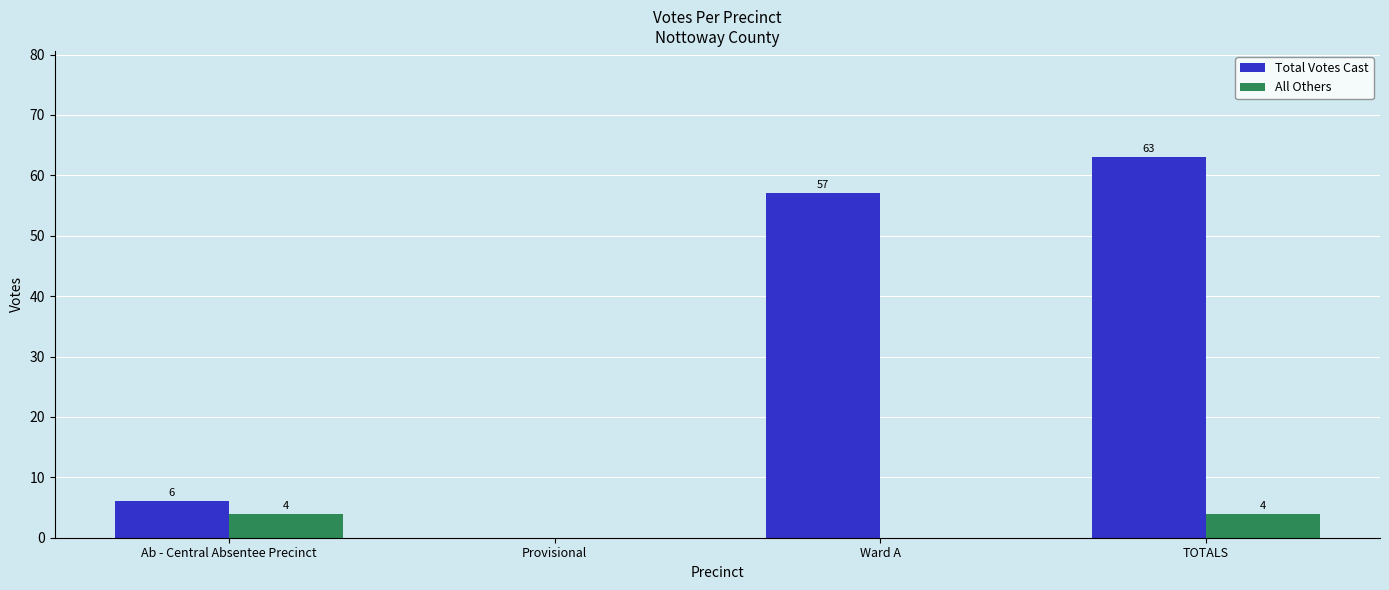

True or false: Total Votes Cast has a value of 38 at TOTALS.

False